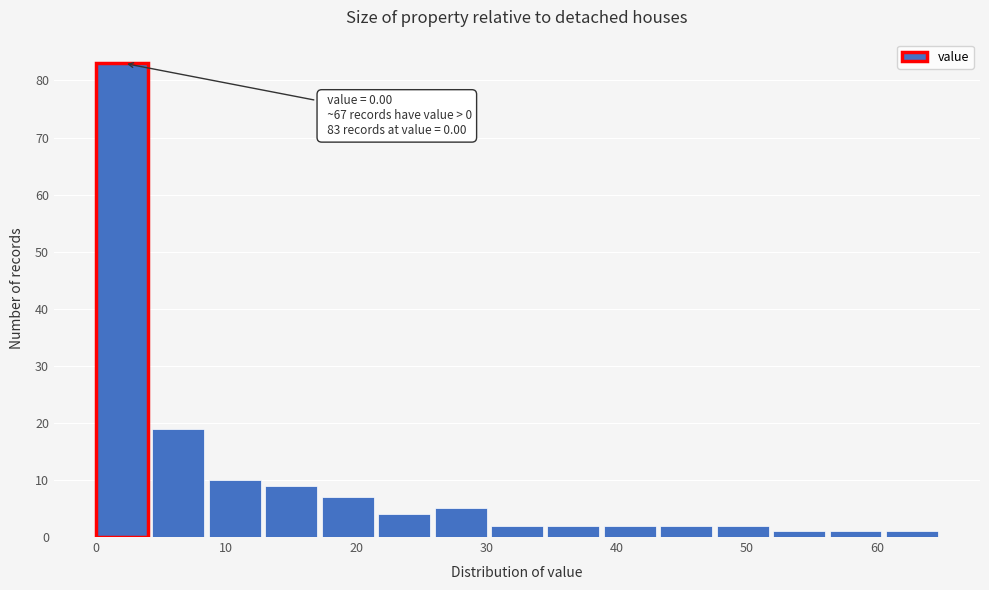

Which range on the x-axis has the tallest bar?

0 to 4